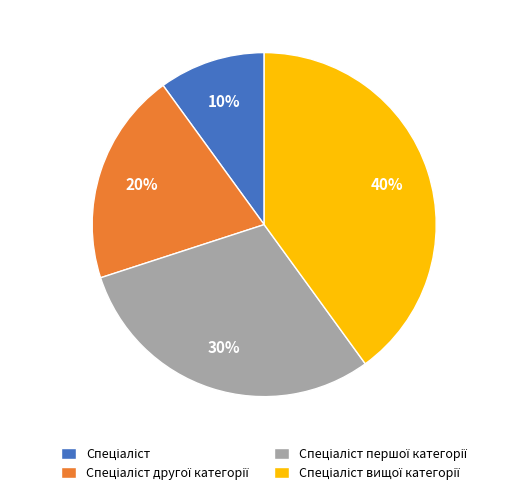

Does any single category account for the majority?

No